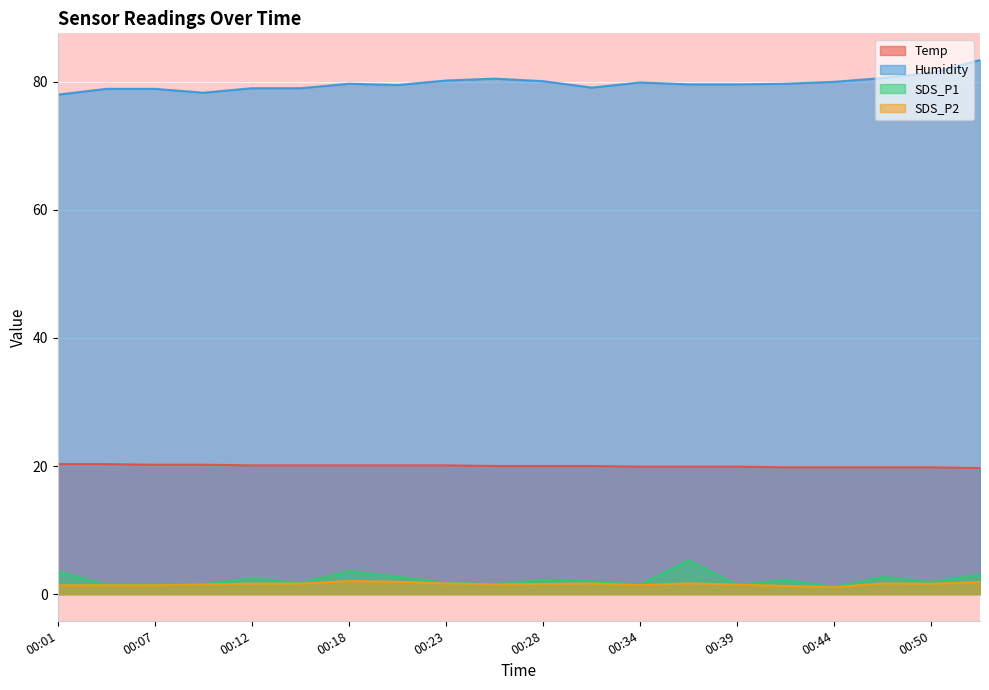

At which label does SDS_P1 first exceed 2?

00:01